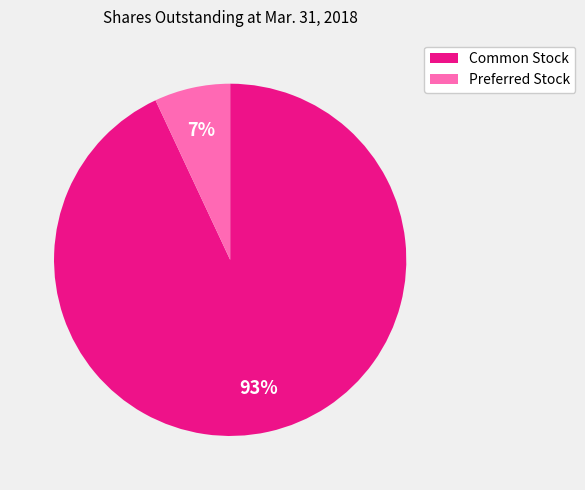

To the nearest percent, what percentage of the pie is Preferred Stock?

7%